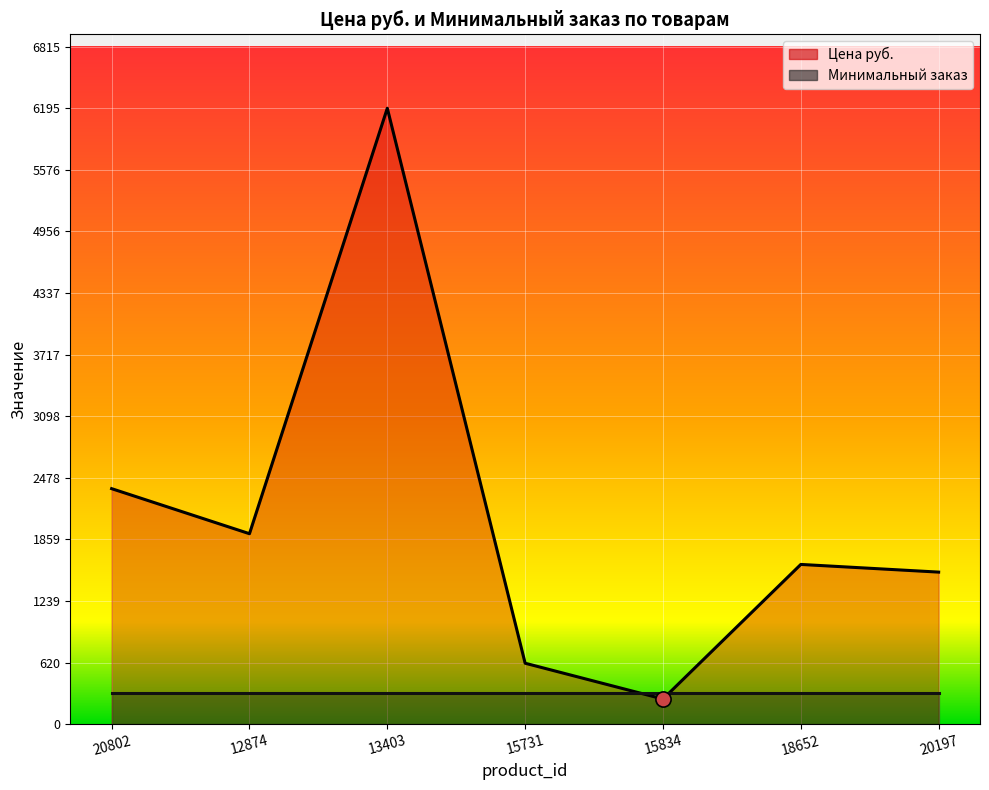

What is the change in value from 15834 to 20197?

+1276.5